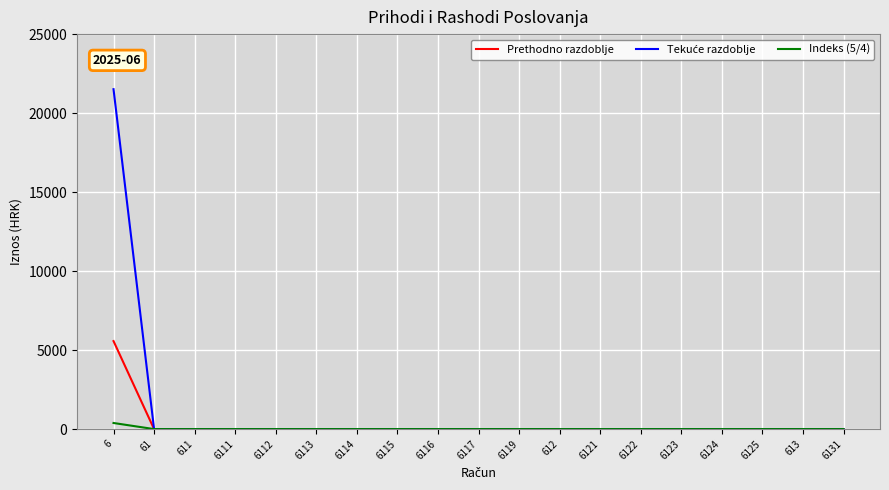

What is the highest value of the Prethodno razdoblje series?

5570.8